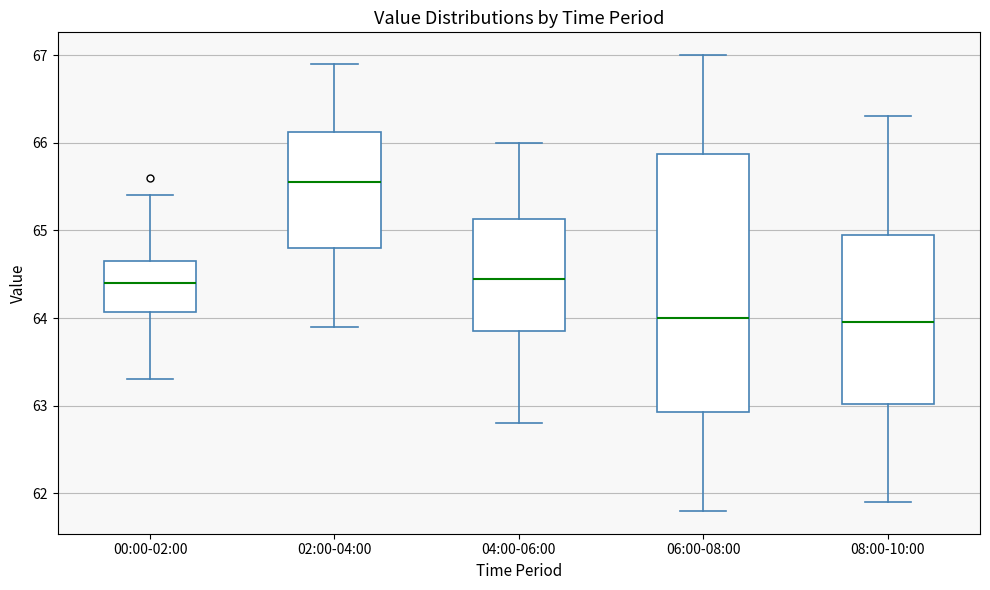

Reading left to right, read every box against the y-axis: the position of its median line, the range the box covers, and the ends of its whiskers. The values are not printed on the chart, so give them approximately, as read against the axis.

00:00-02:00: median 64.4, box 64.1 to 64.7, whiskers 63.3 to 65.4
02:00-04:00: median 65.6, box 64.8 to 66.1, whiskers 63.9 to 66.9
04:00-06:00: median 64.5, box 63.9 to 65.1, whiskers 62.8 to 66.0
06:00-08:00: median 64.0, box 62.9 to 65.9, whiskers 61.8 to 67.0
08:00-10:00: median 64.0, box 63.0 to 65.0, whiskers 61.9 to 66.3